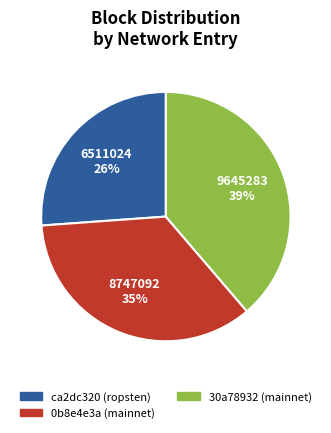

Between 0b8e4e3a (mainnet) and ca2dc320 (ropsten), which is larger?

0b8e4e3a (mainnet)